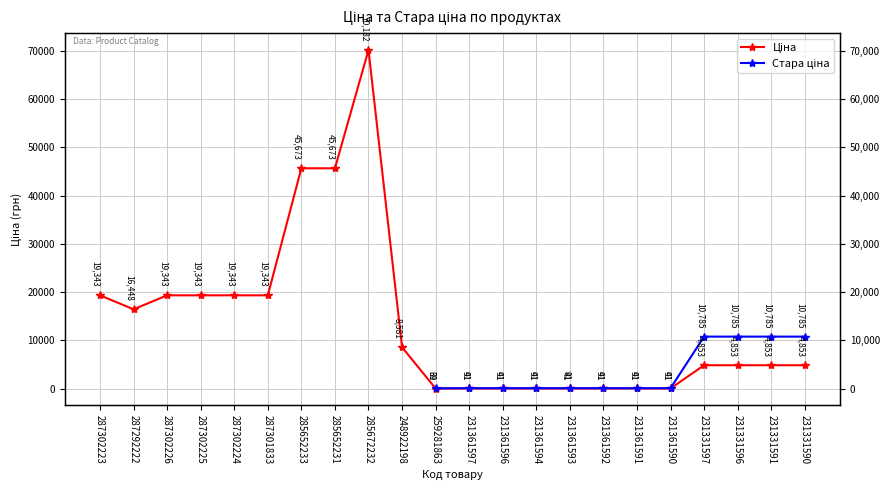

List the labels in order of value, largest first.

285672232, 285652233, 285652231, 287302223, 287302226, 287302225, 287302224, 287301833, 287292222, 248922198, 231331597, 231331596, 231331591, 231331590, 231361597, 231361596, 231361594, 231361593, 231361592, 231361591, 231361590, 259281863